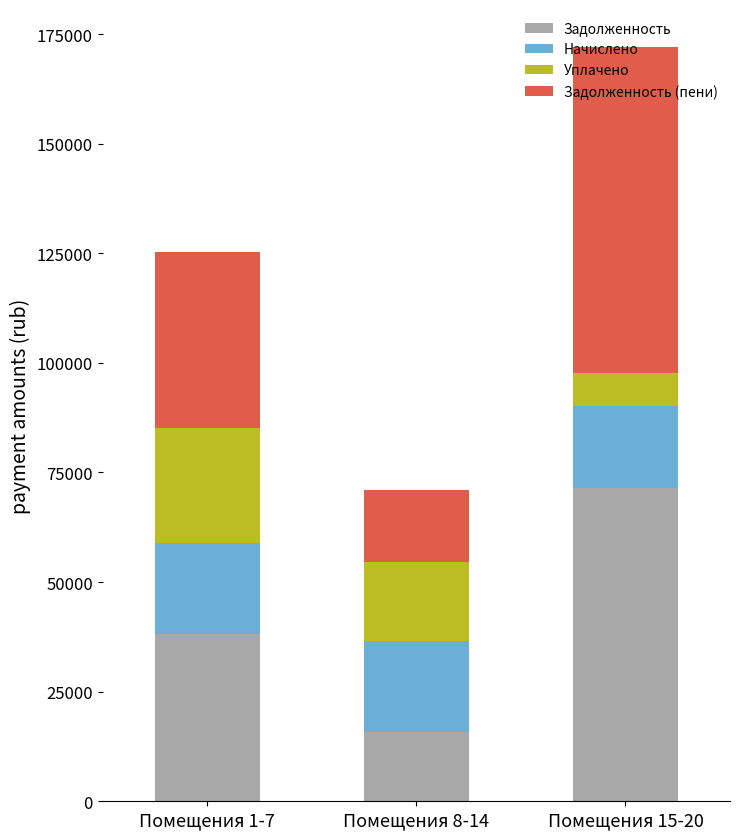

What is the lowest value of the Задолженность series?

15827.6